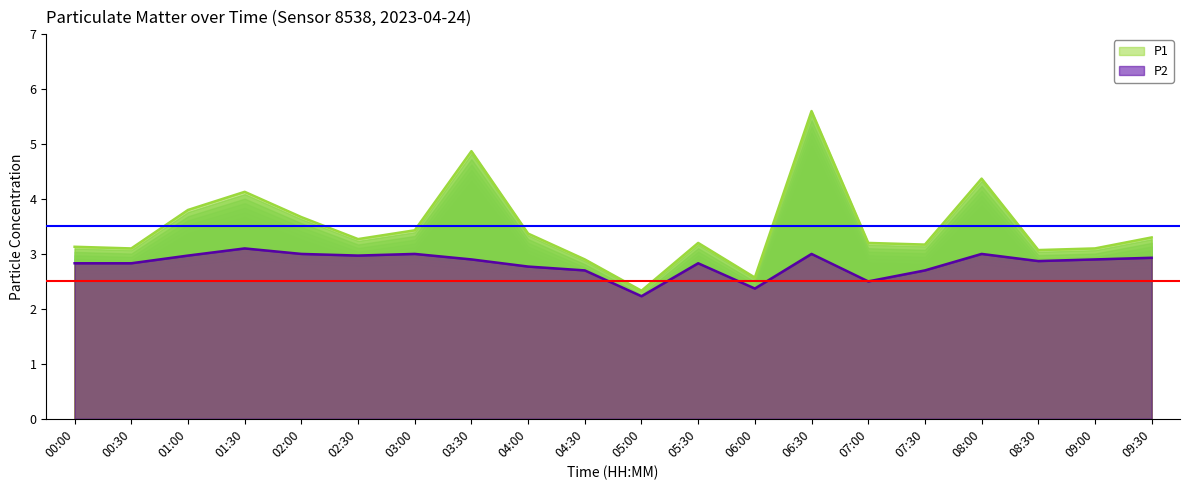

Where is the first local maximum for P1?

01:30